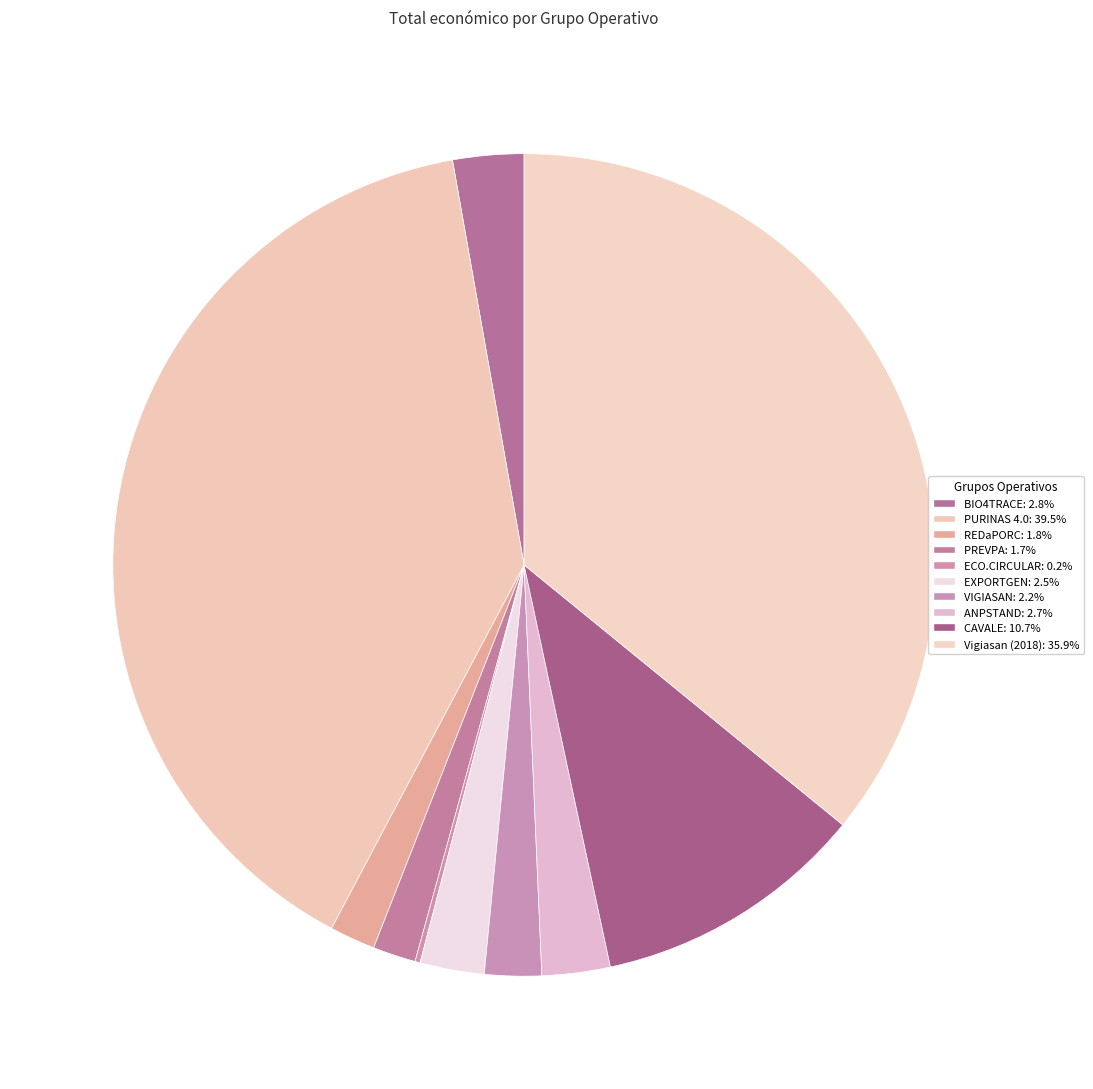

Which category has the smallest portion of the pie?

ECO.CIRCULAR